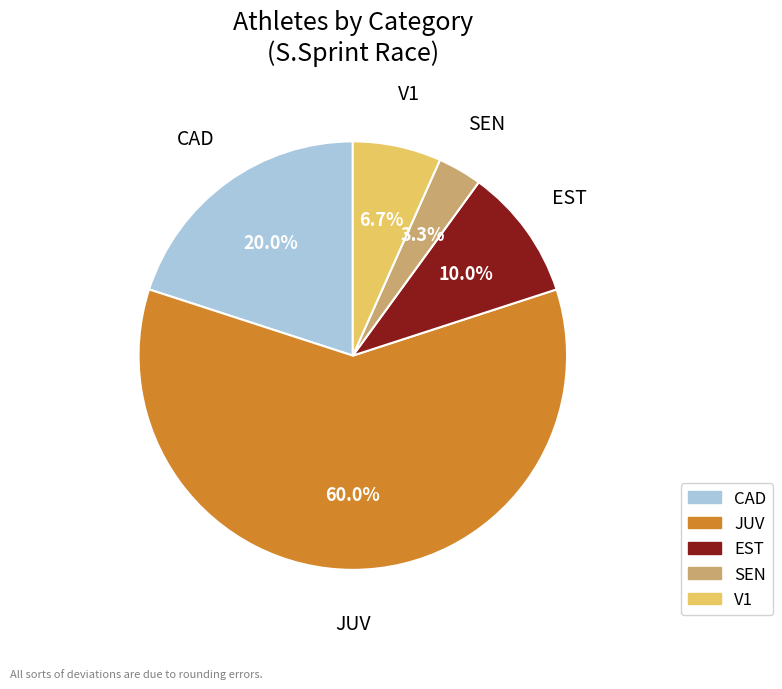

To the nearest percent, what percentage of the pie is SEN?

3%